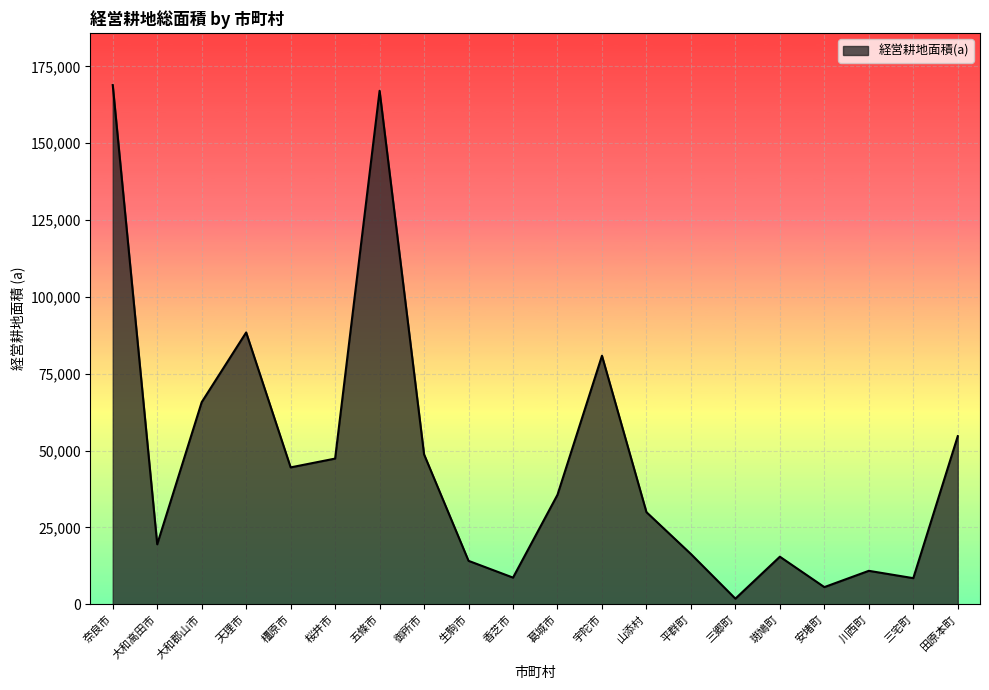

What is the difference between the maximum and minimum values?

167111